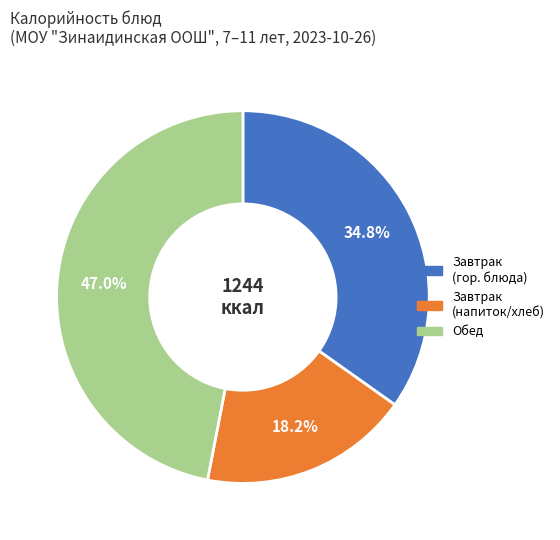

Does any single category account for the majority?

No